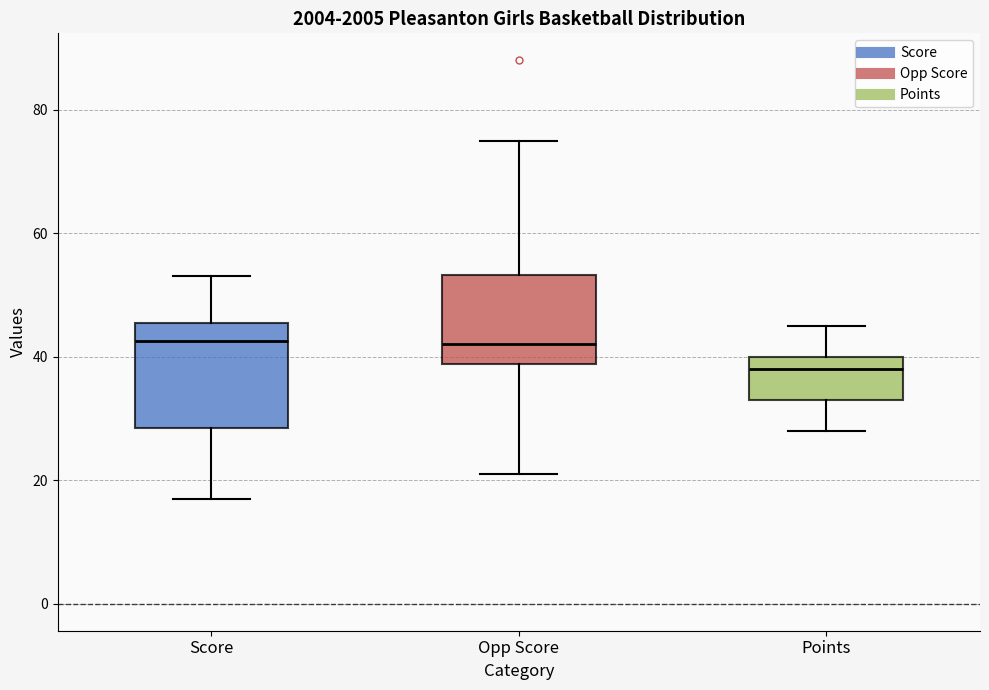

Which box has the lowest median line?

Points